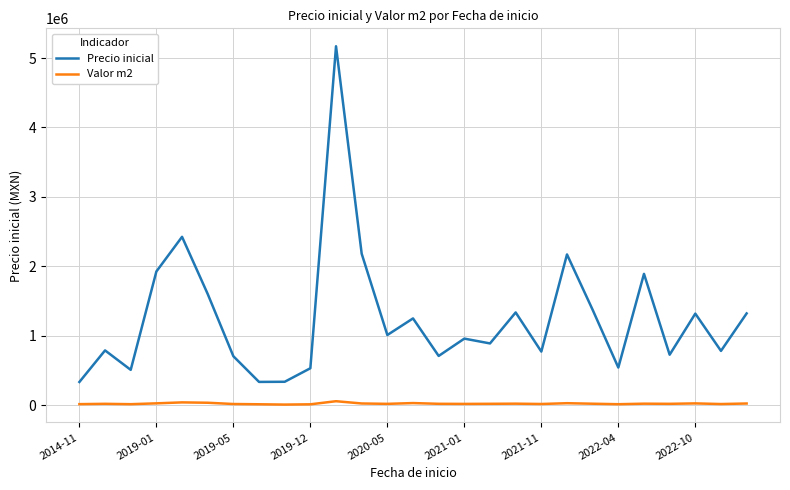

True or false: Valor m2 and Precio inicial intersect in this chart.

False